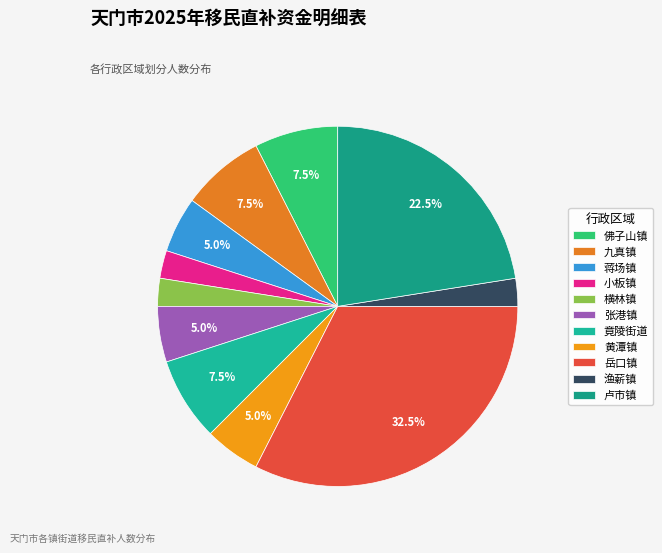

What is the ratio of the value at 小板镇 to the value at 九真镇?

0.3